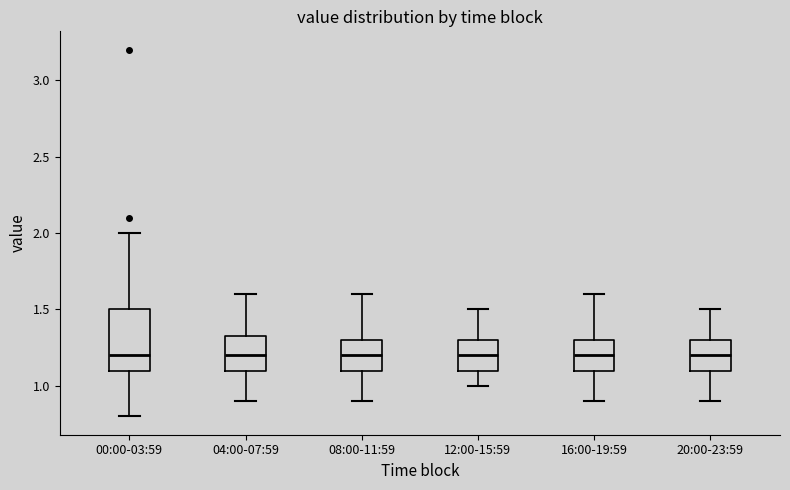

Reading left to right, transcribe this box plot: for each box, give where its median line is, the range the box spans, and where its two whiskers end, as read against the y-axis. The values are not printed on the chart, so give them approximately, as read against the axis.

00:00-03:59: median 1.20, box 1.10 to 1.50, whiskers 0.80 to 2.00
04:00-07:59: median 1.20, box 1.10 to 1.35, whiskers 0.90 to 1.60
08:00-11:59: median 1.20, box 1.10 to 1.30, whiskers 0.90 to 1.60
12:00-15:59: median 1.20, box 1.10 to 1.30, whiskers 1.00 to 1.50
16:00-19:59: median 1.20, box 1.10 to 1.30, whiskers 0.90 to 1.60
20:00-23:59: median 1.20, box 1.10 to 1.30, whiskers 0.90 to 1.50